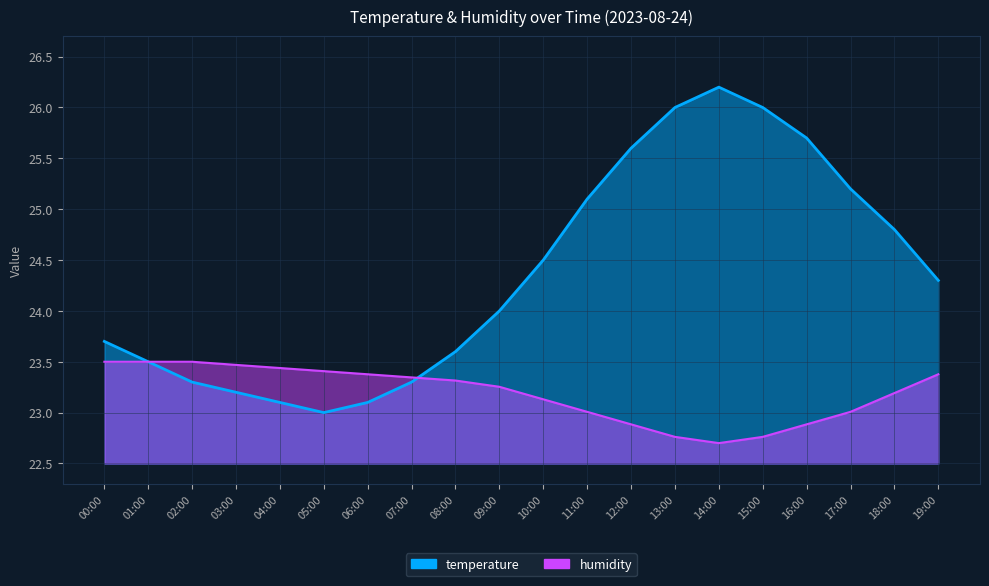

What is the label of the 12th point from the right?

08:00